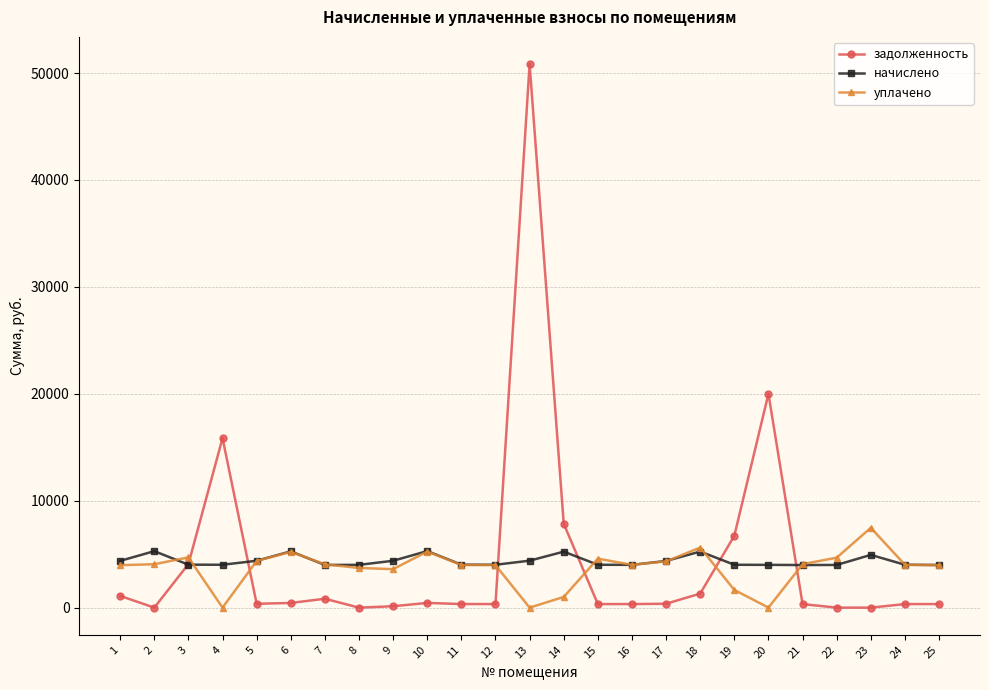

At which category is the sum across all series the highest?

13